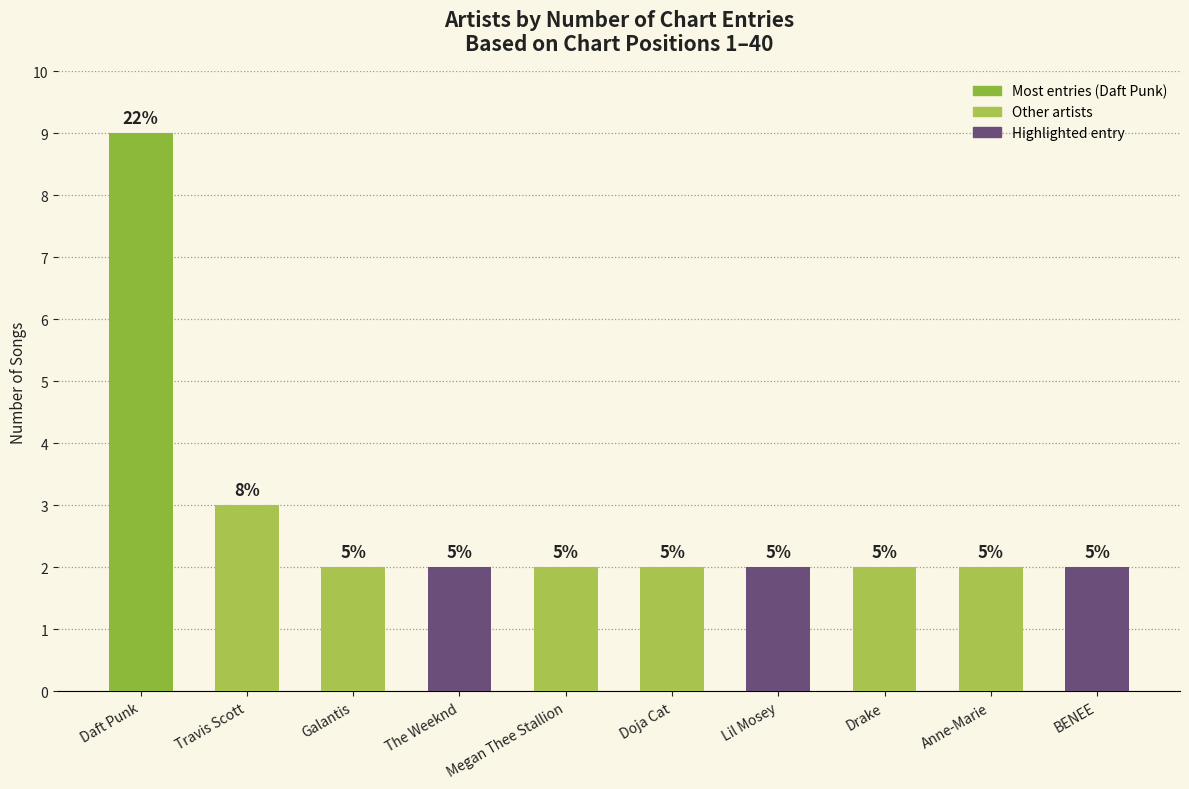

Which has a higher value, Anne-Marie or Doja Cat?

Anne-Marie